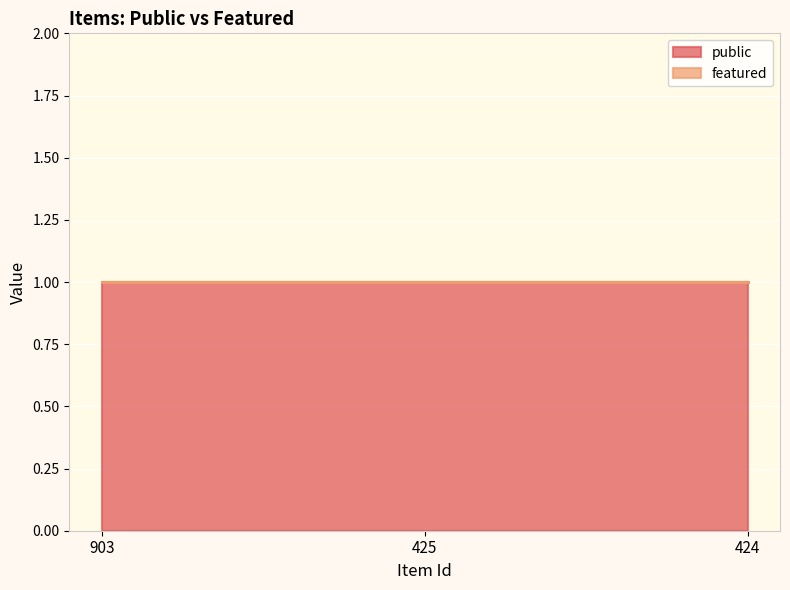

Which series changed the most between 903 and 425?

public